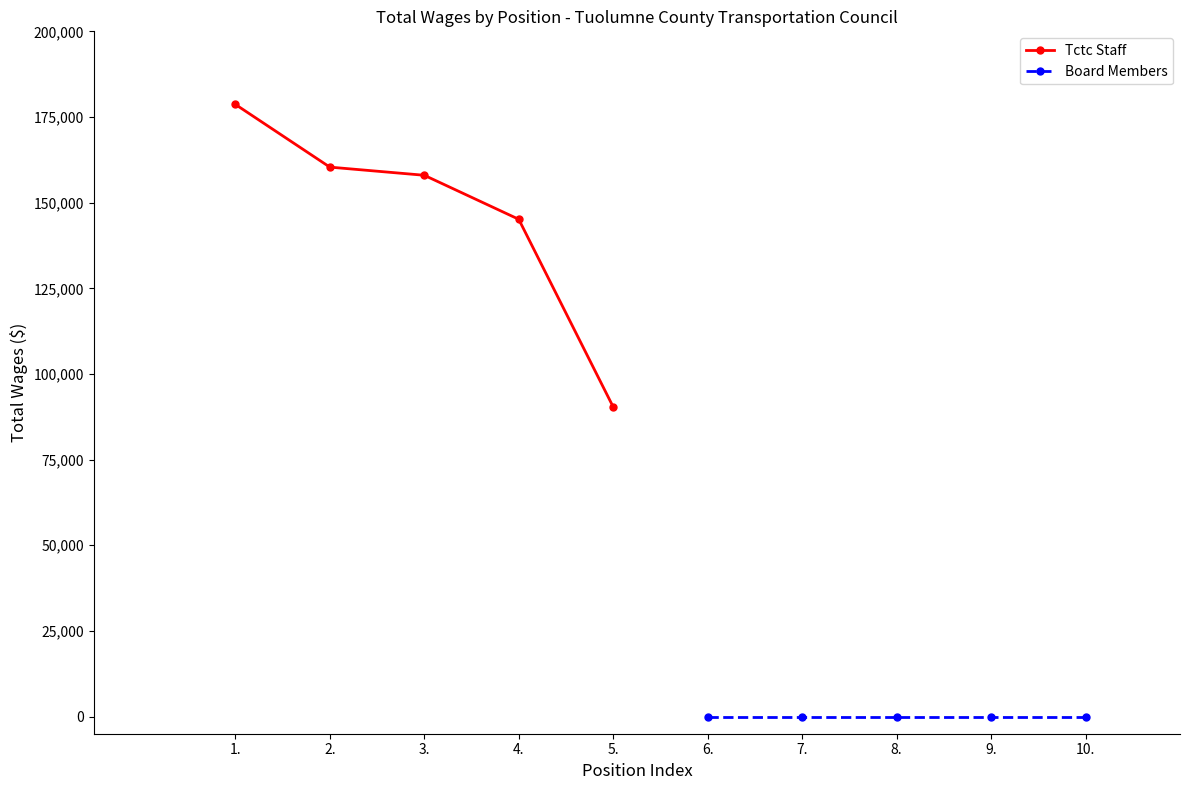

Reading left to right, list all the values displayed in this chart.

Tctc Staff: 178677	160370	157989	145145	90371
Board Members: 0	0	0	0	0